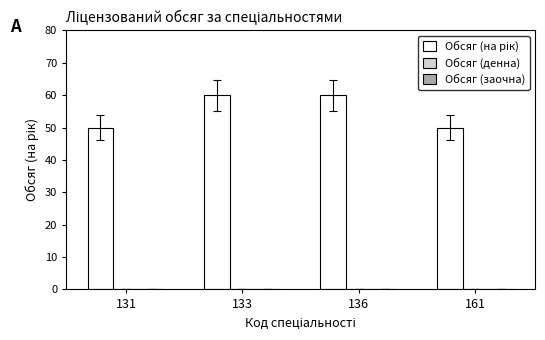

True or false: the data shows 99 at 133.

False